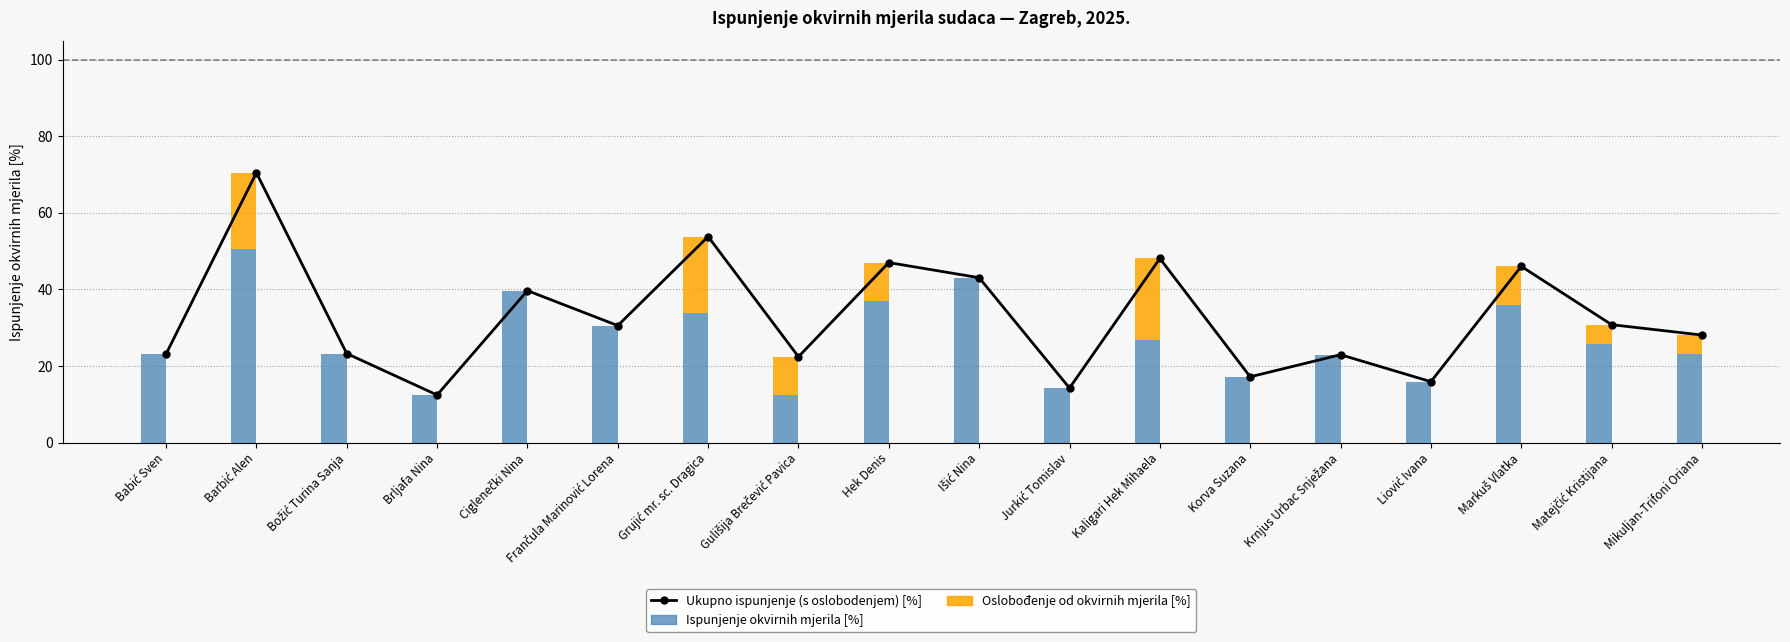

Which series has the largest total across all categories?

Ukupno ispunjenje (s oslobodenjem) [%]